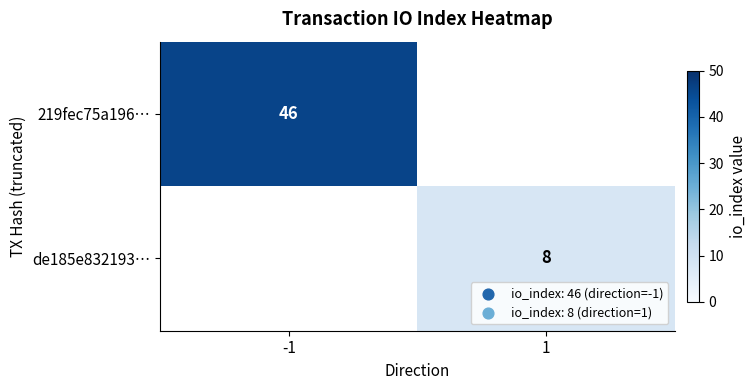

The 219fec75a196… series shows 65 at -1. True or false?

False